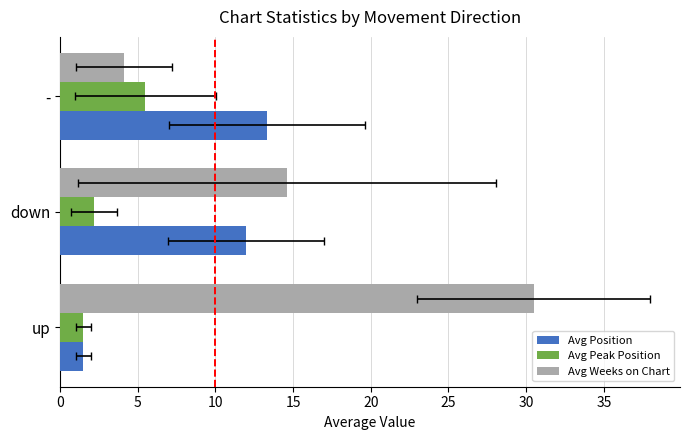

How many bars are there in total?

9